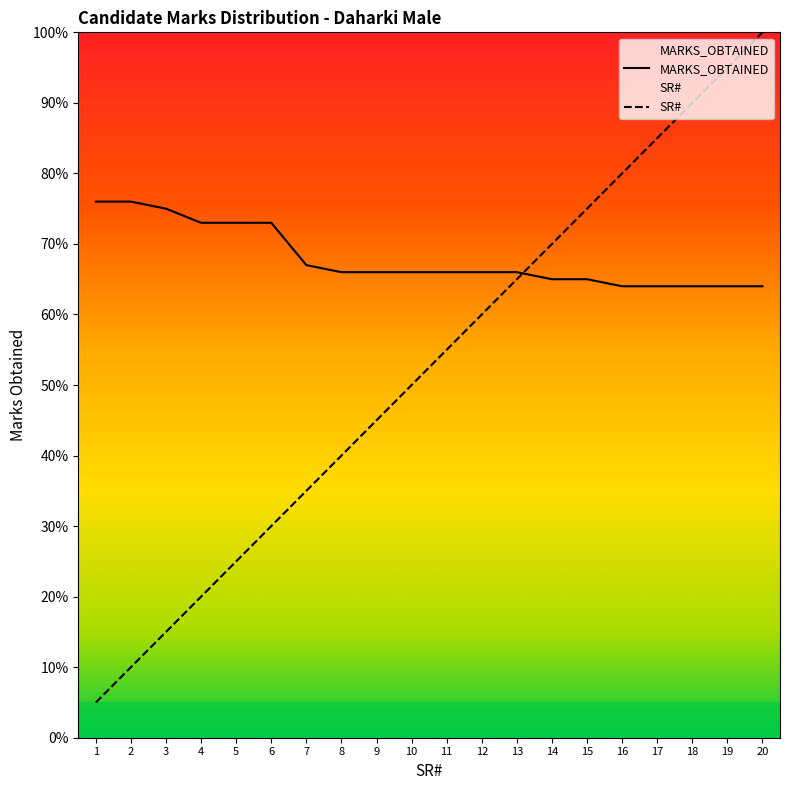

Where does the SR# series first go above 55?

11